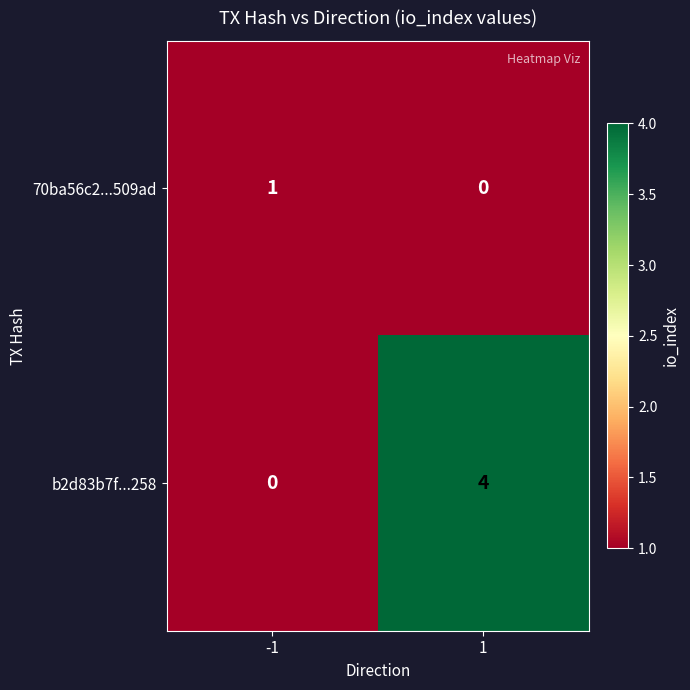

Reading right to left, what are all the values shown in this chart?

70ba56c2...509ad: 0	1
b2d83b7f...258: 4	0